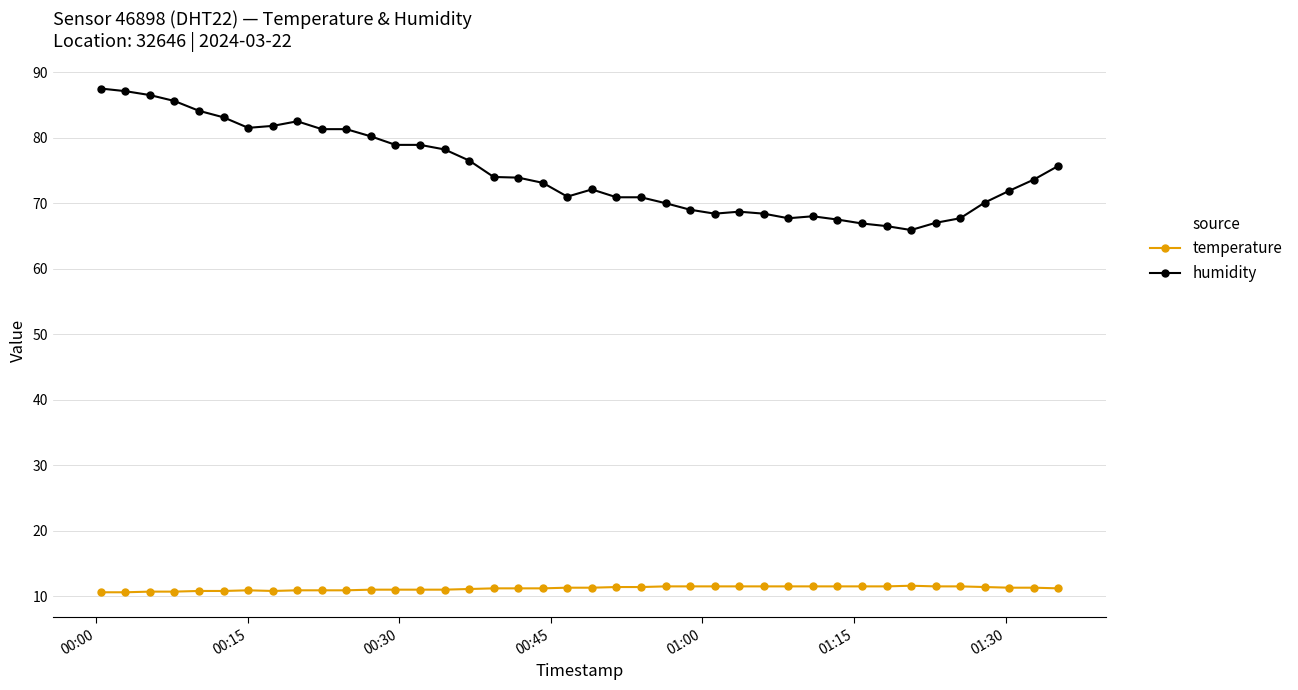

At how many categories does at least one series exceed 17?

40